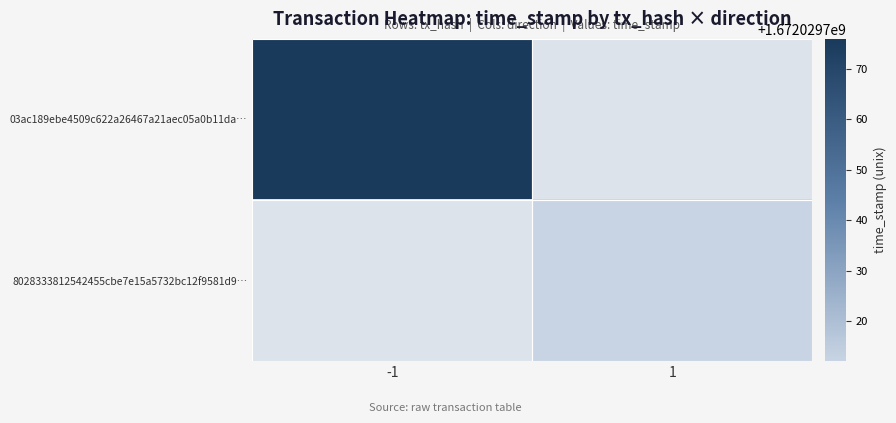

Reading left to right, extract all data points from this chart.

03ac189ebe4509c622a26467a21aec05a0b11da…: -1=1672029776	1=0
8028333812542455cbe7e15a5732bc12f9581d9…: -1=0	1=1672029712